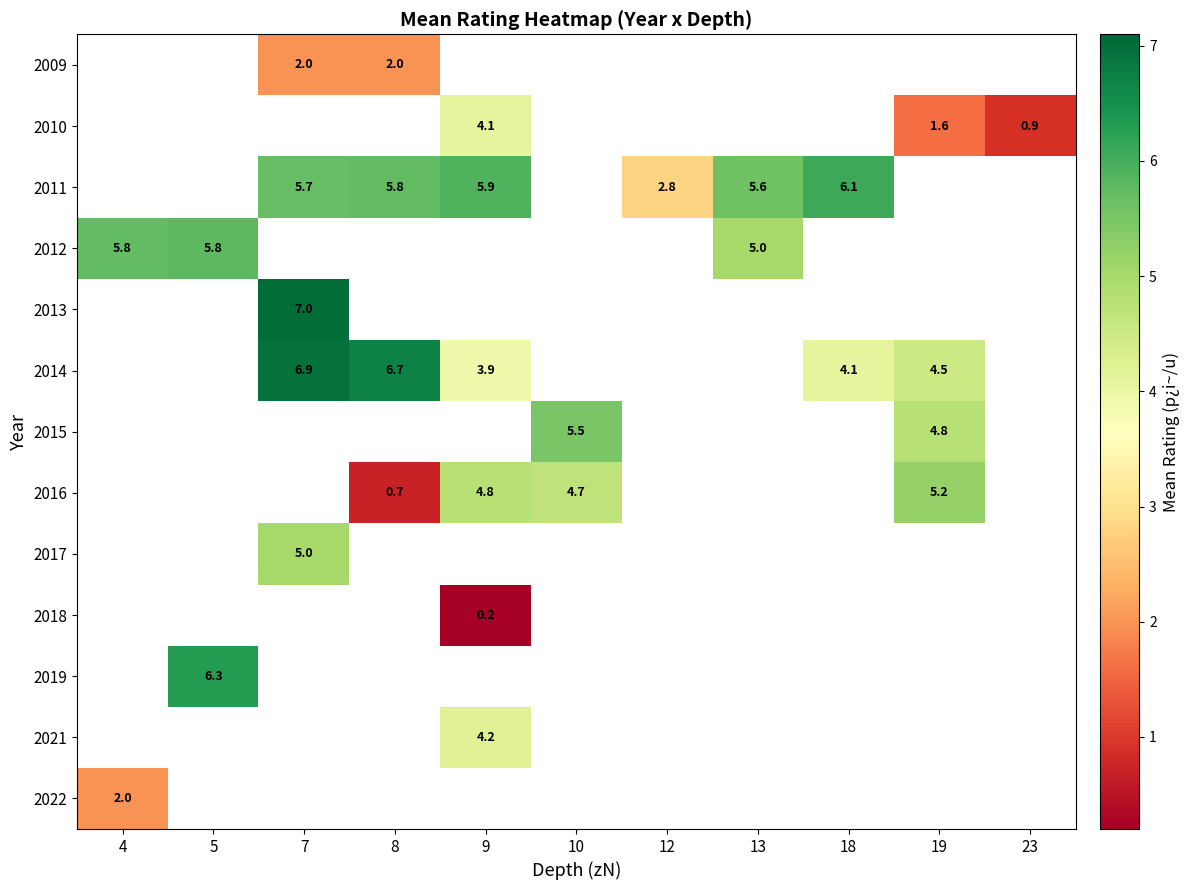

What is the smallest value displayed?

0.2